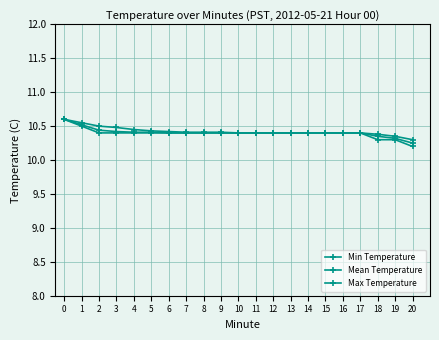

True or false: Min Temperature has a value of 15.5 at 10.

False